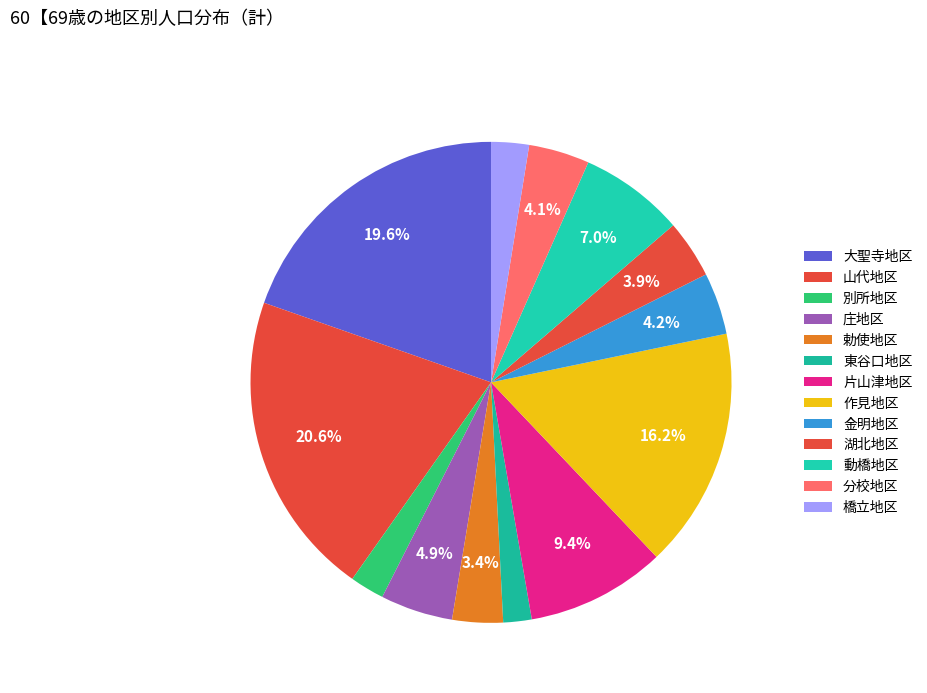

How many slices are in this pie chart?

13